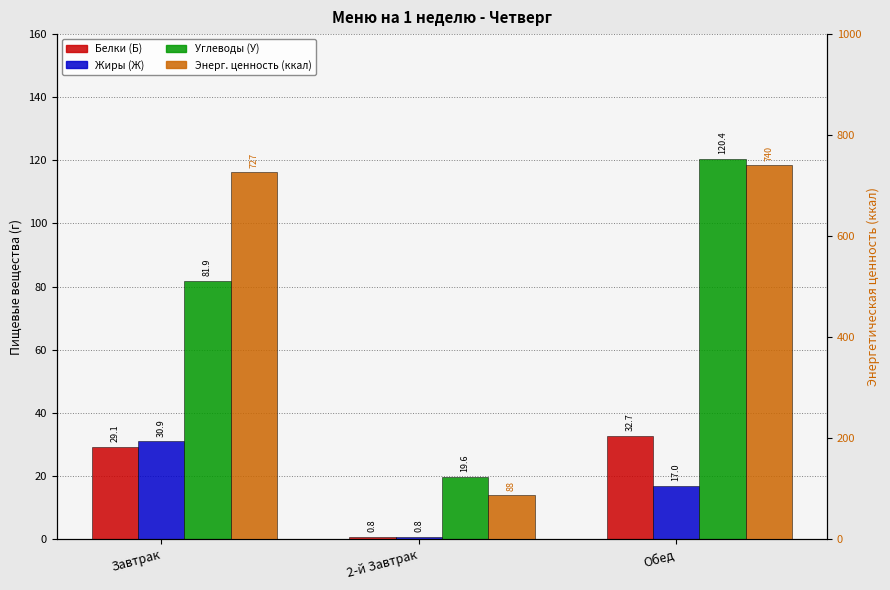

What value does the Энерг. ценность (ккал) series have at Обед?

740.0